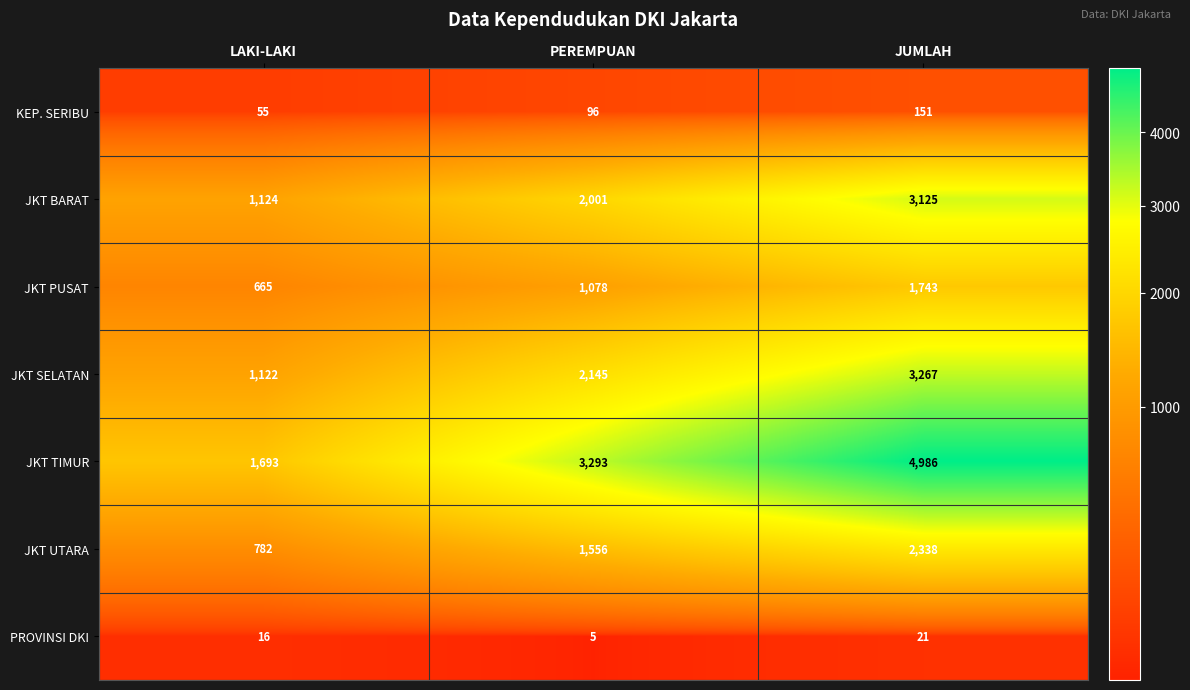

Which series changed the most between PEREMPUAN and JUMLAH?

JKT TIMUR